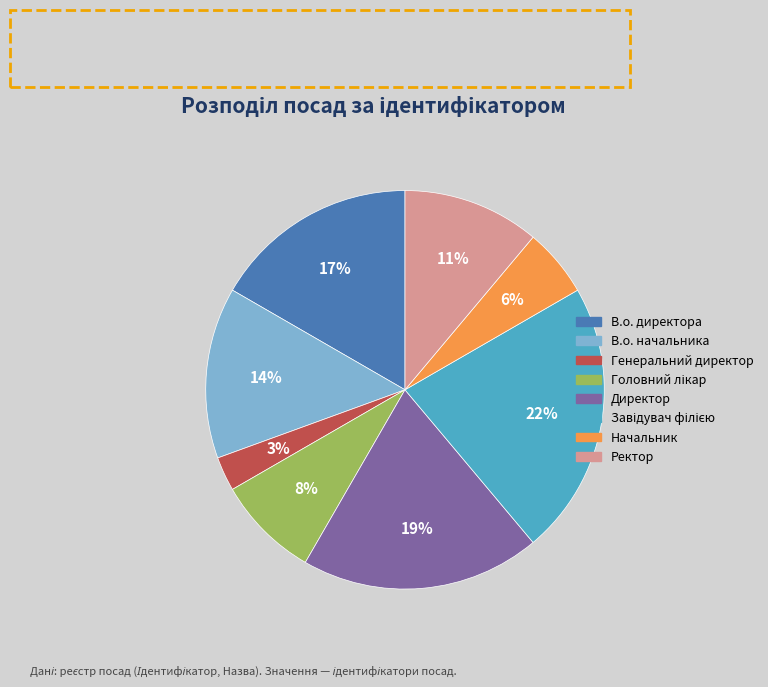

Is the sum of В.о. начальника and Ректор greater than half?

No